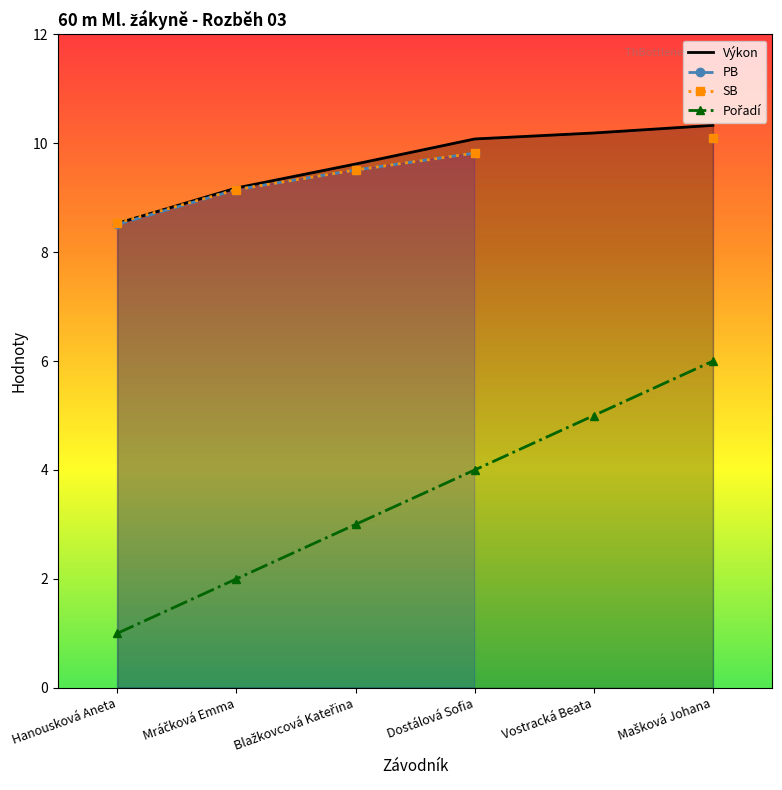

At which label is Pořadí closest to 3?

Blažkovcová Kateřina